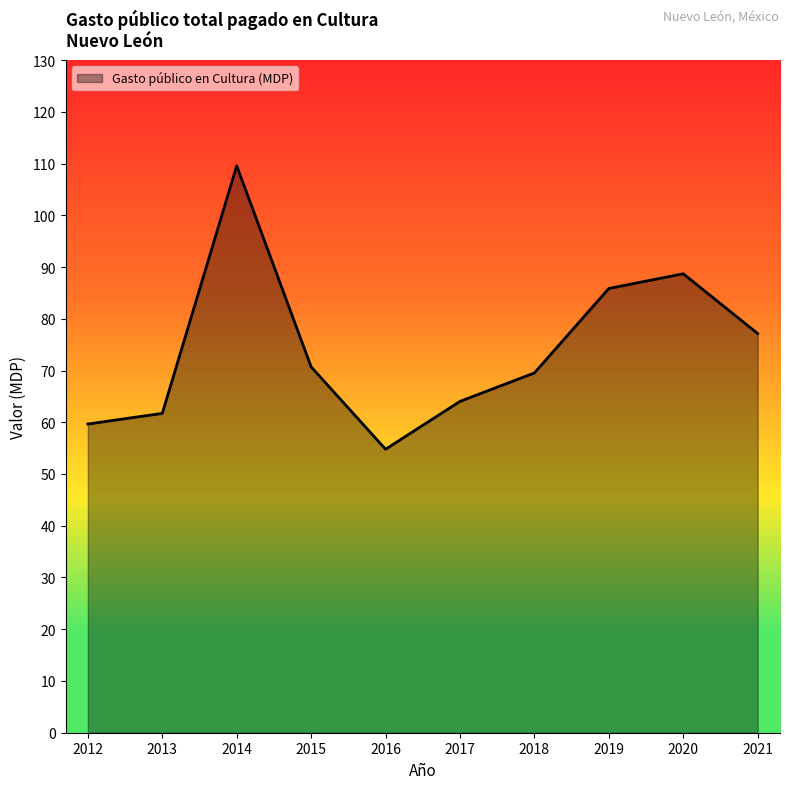

Between 2018 and 2016, which is larger?

2018